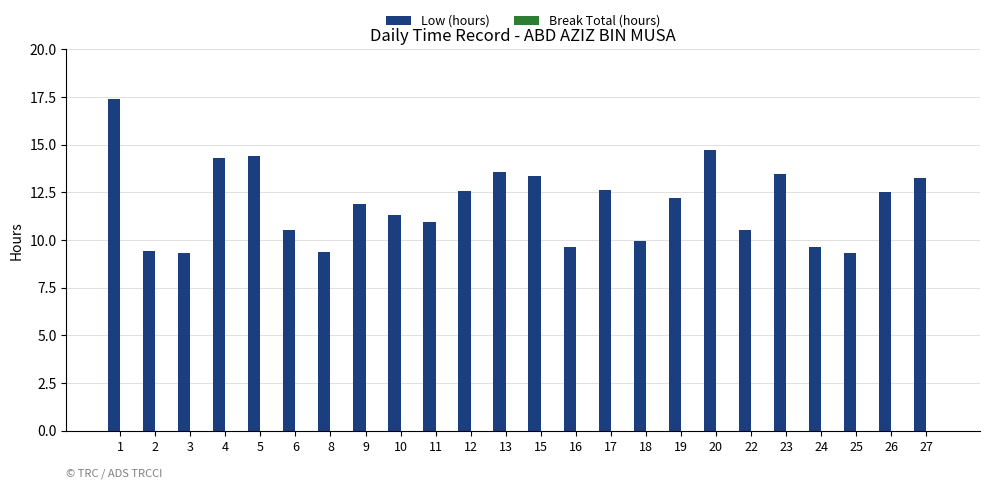

What is the greatest value displayed?

17.4